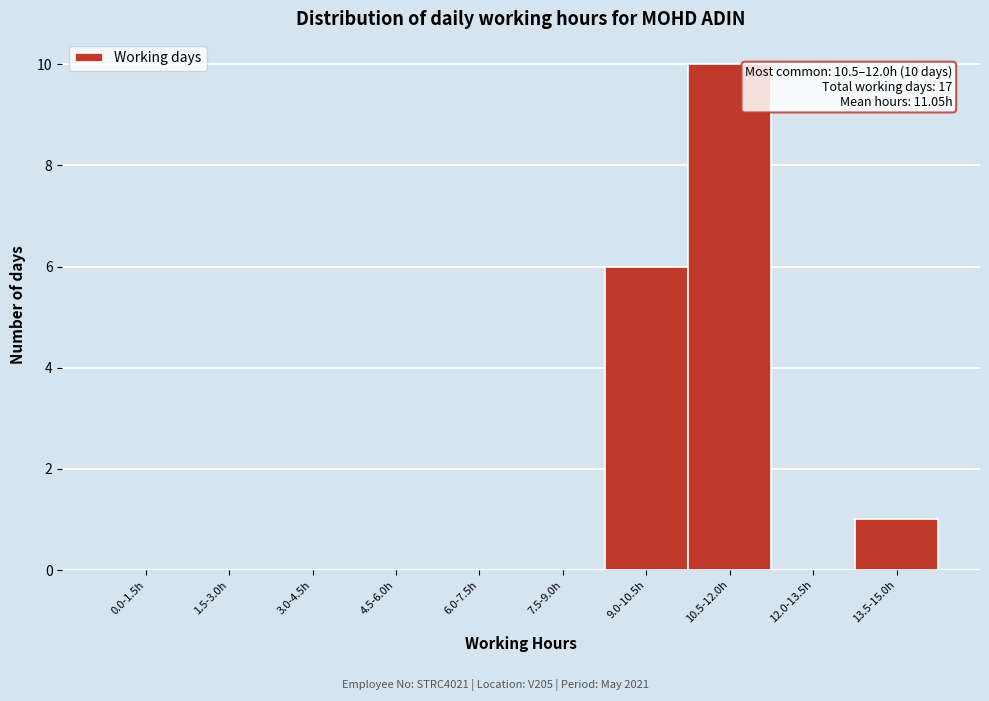

Reading left to right, list all the values displayed in this chart.

0.0-1.5h=0	1.5-3.0h=0	3.0-4.5h=0	4.5-6.0h=0	6.0-7.5h=0	7.5-9.0h=0	9.0-10.5h=6	10.5-12.0h=10	12.0-13.5h=0	13.5-15.0h=1